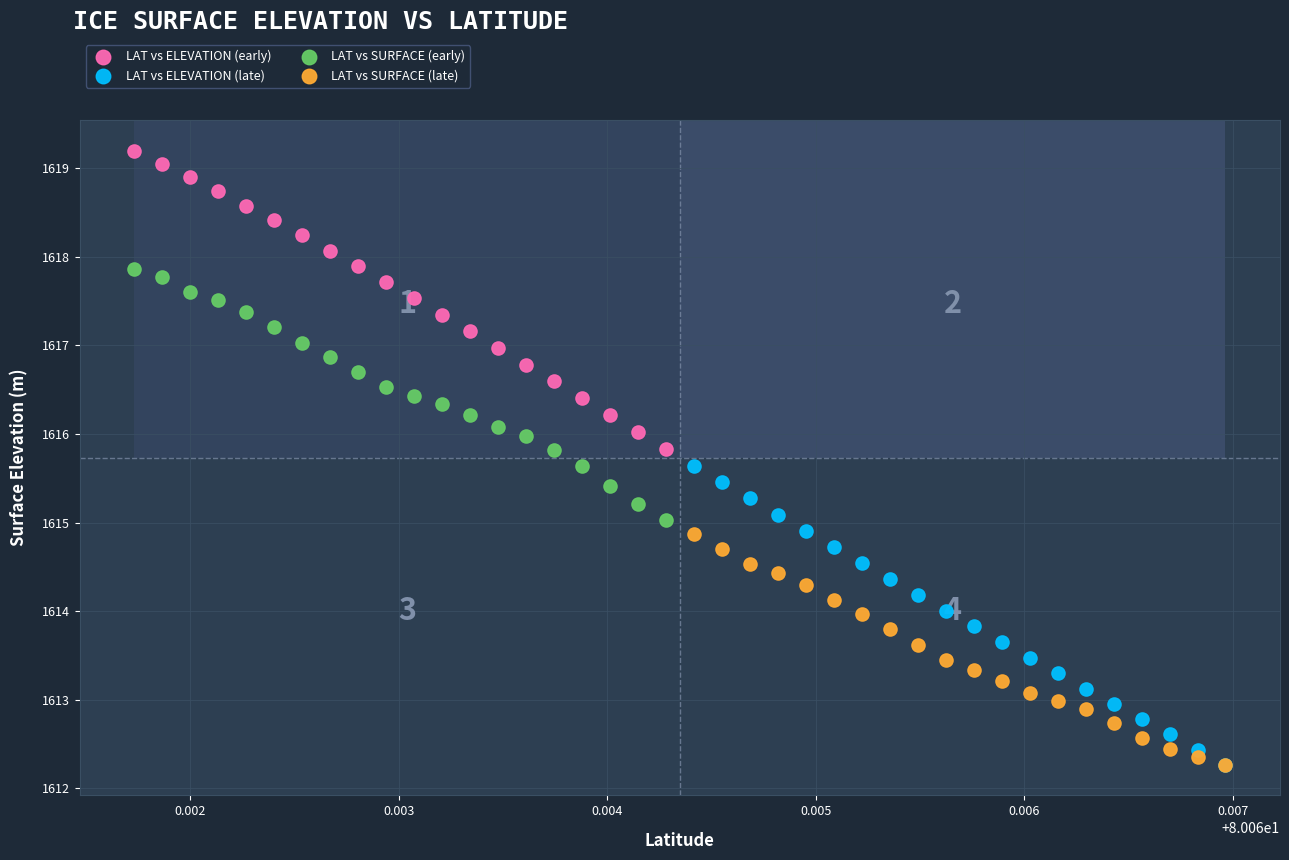

Which series reaches the maximum Y coordinate?

LAT vs ELEVATION (early)